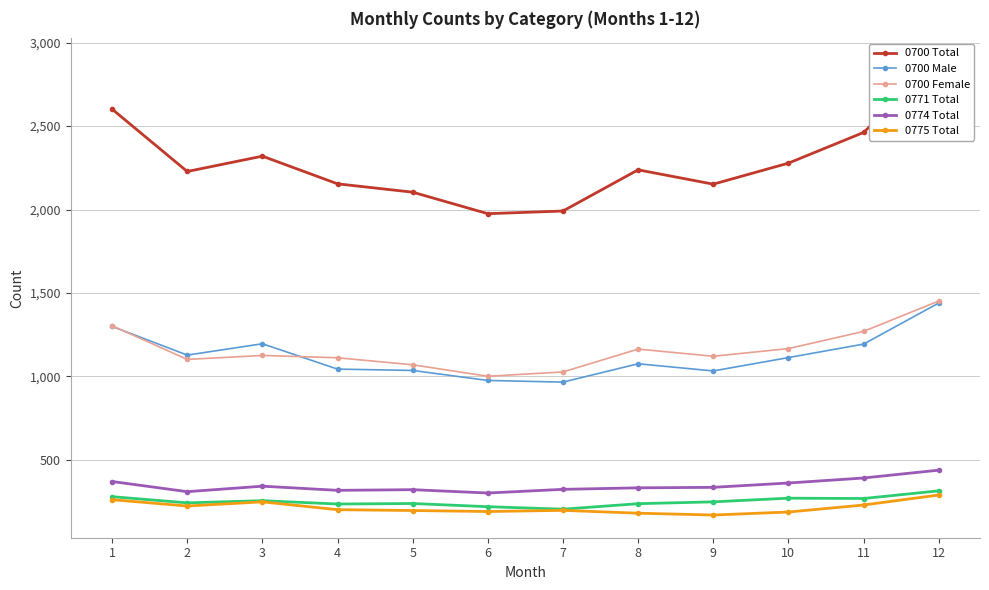

What is the total value across all series at 7?

4703